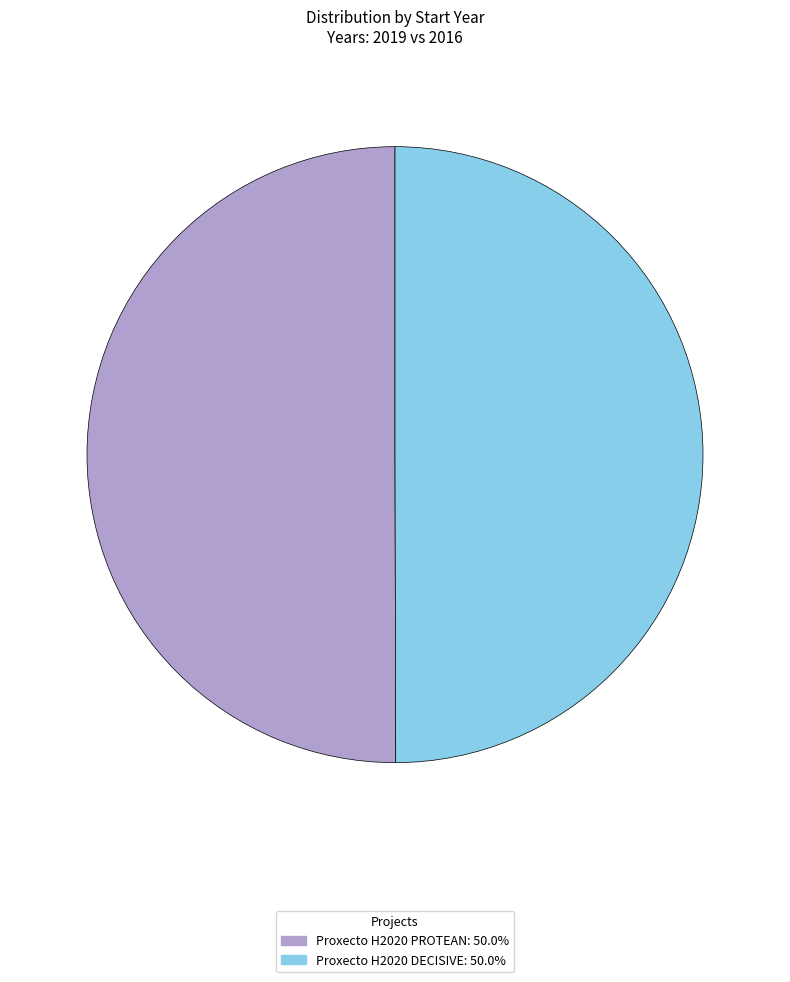

What is the ratio of the value at Proxecto H2020 DECISIVE to the value at Proxecto H2020 PROTEAN?

1.0